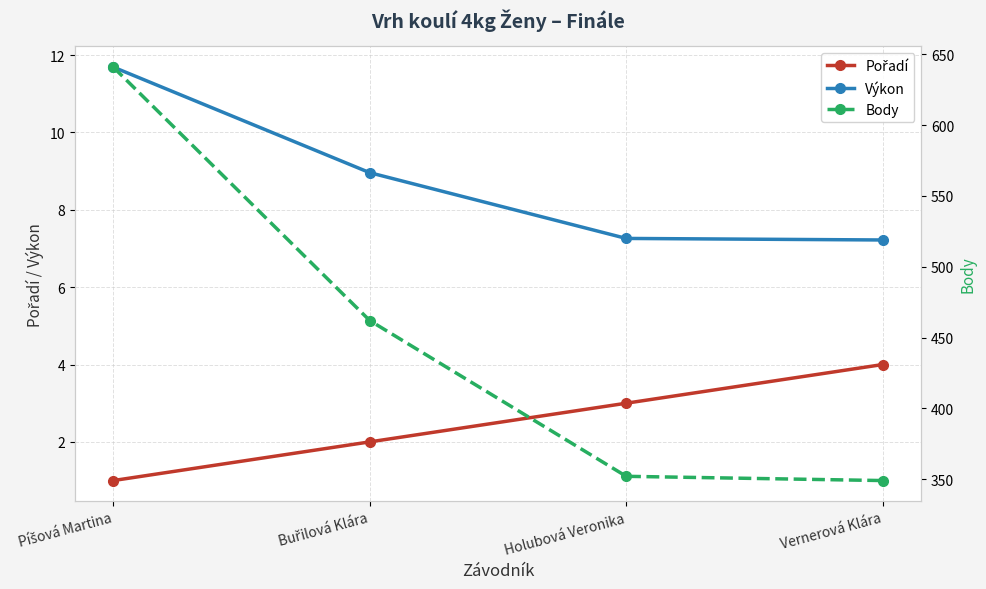

What is the value of the Pořadí point at the 3rd from the left?

3.0